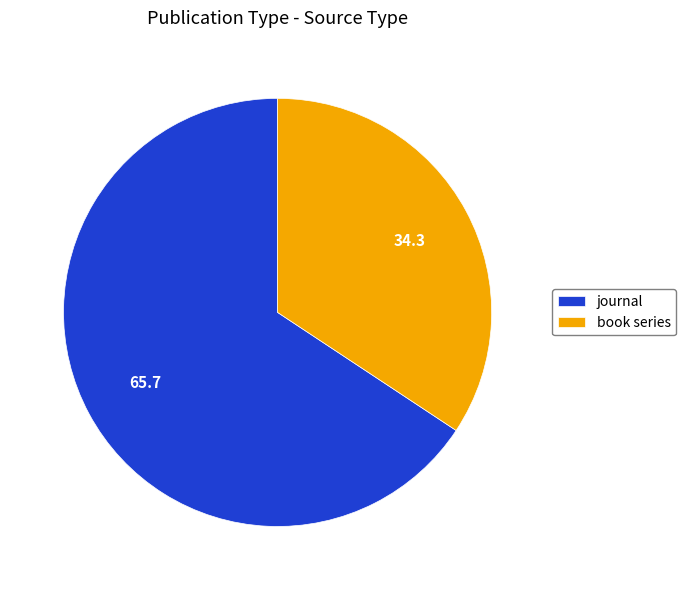

What is the ratio of the value at journal to the value at book series?

1.9